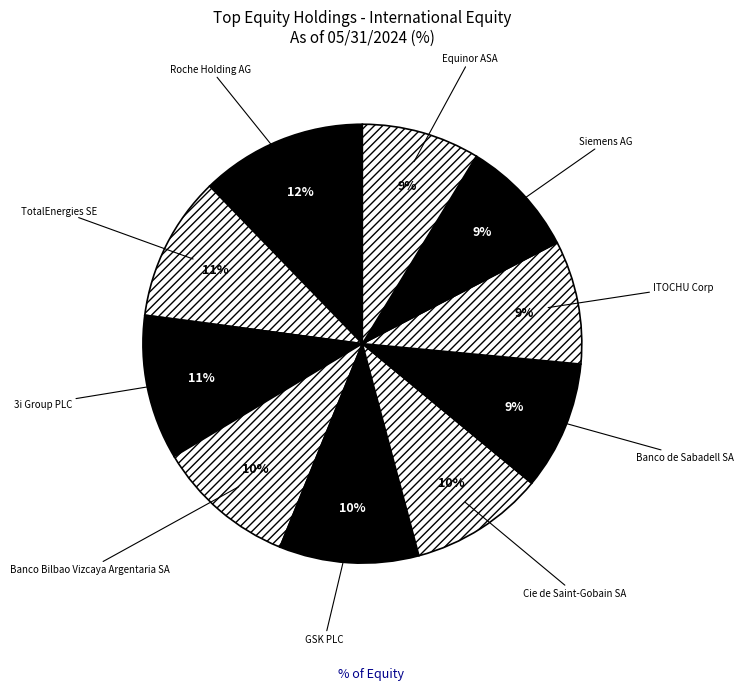

Which slice is the largest?

Roche Holding AG